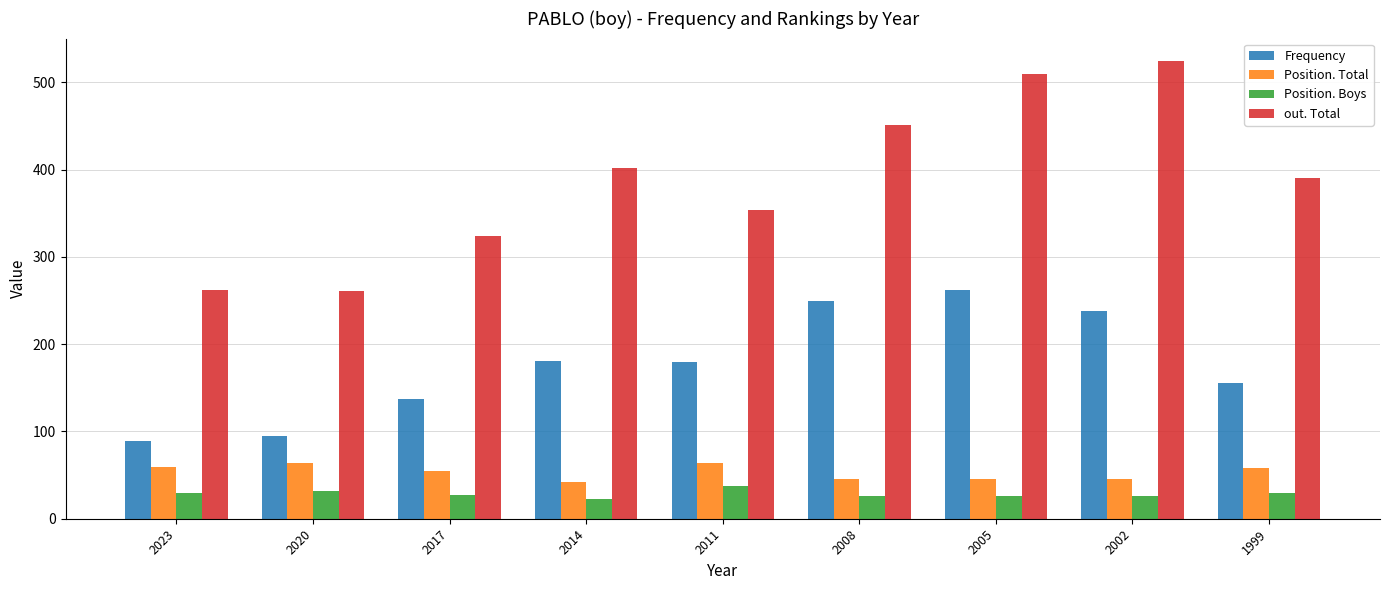

What is the average value of the Frequency series?

176